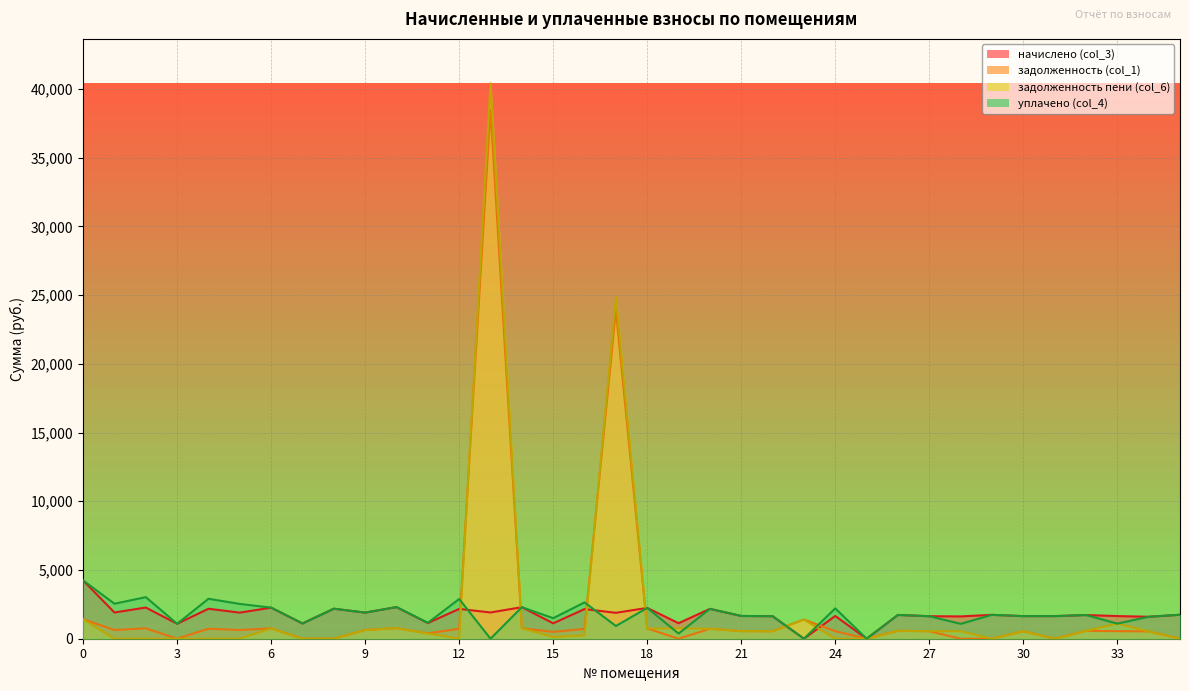

True or false: уплачено (col_4) has a value of 298.9 at 17.

False